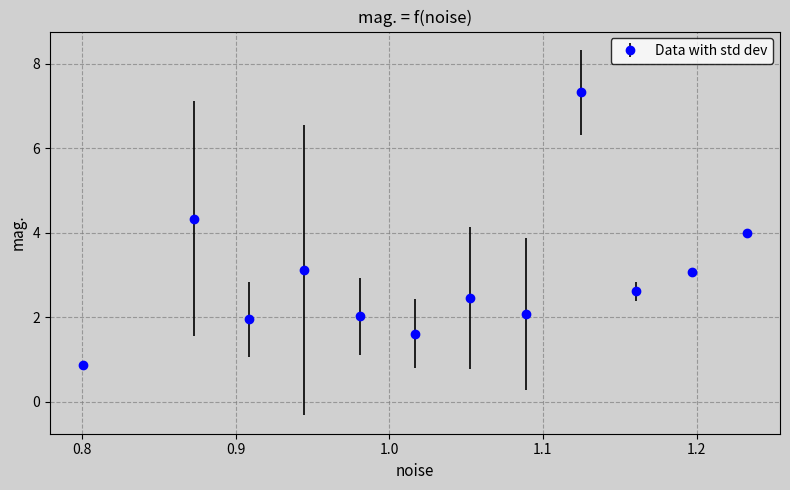

What is the minimum value shown in the chart?

0.9